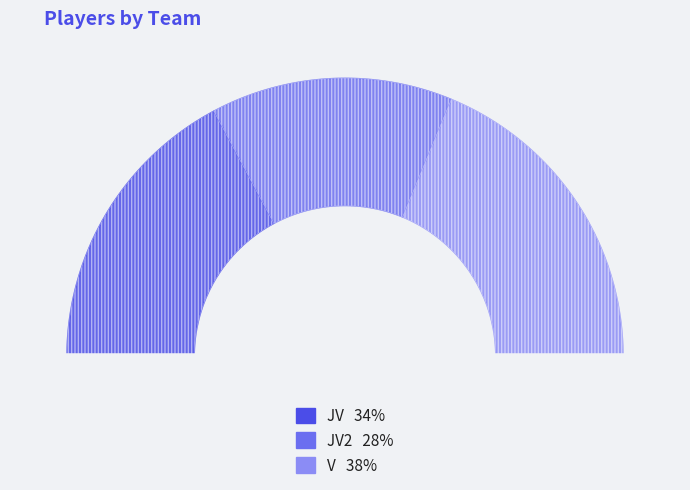

Which category has the smallest portion of the pie?

JV2